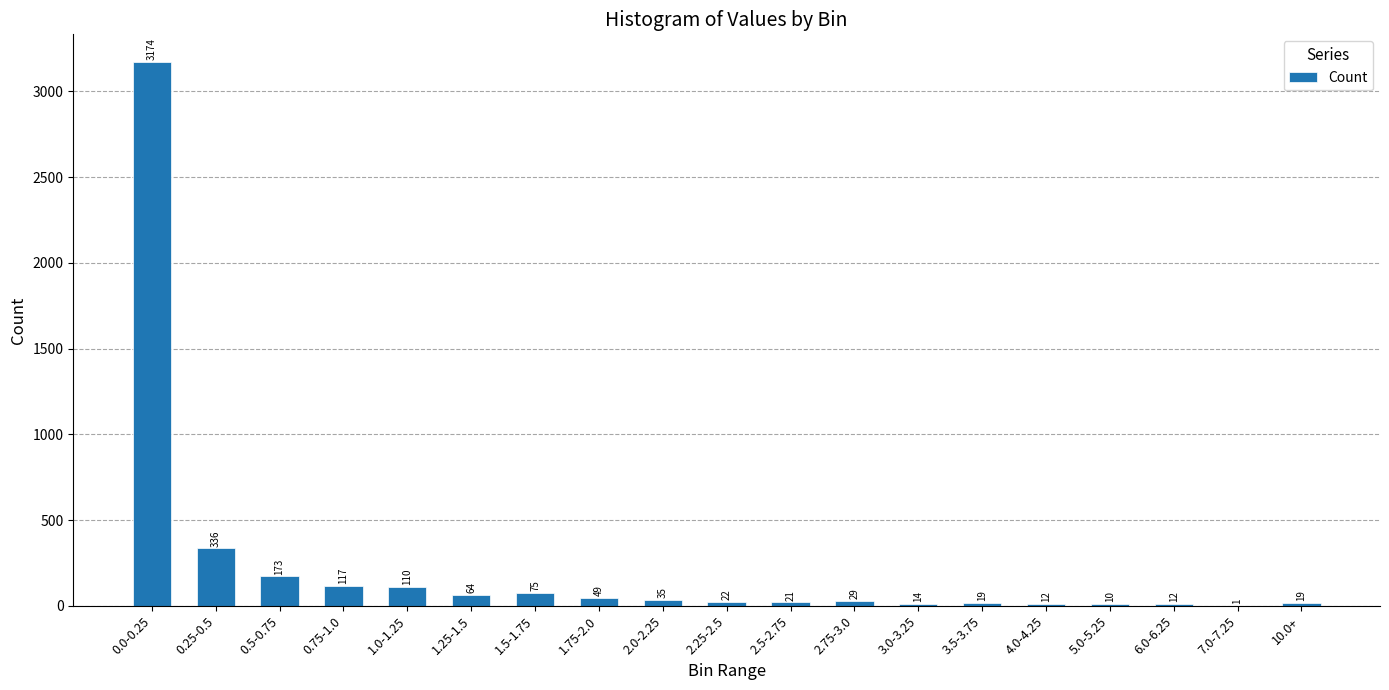

Where does the data first go above 29?

0.0-0.25